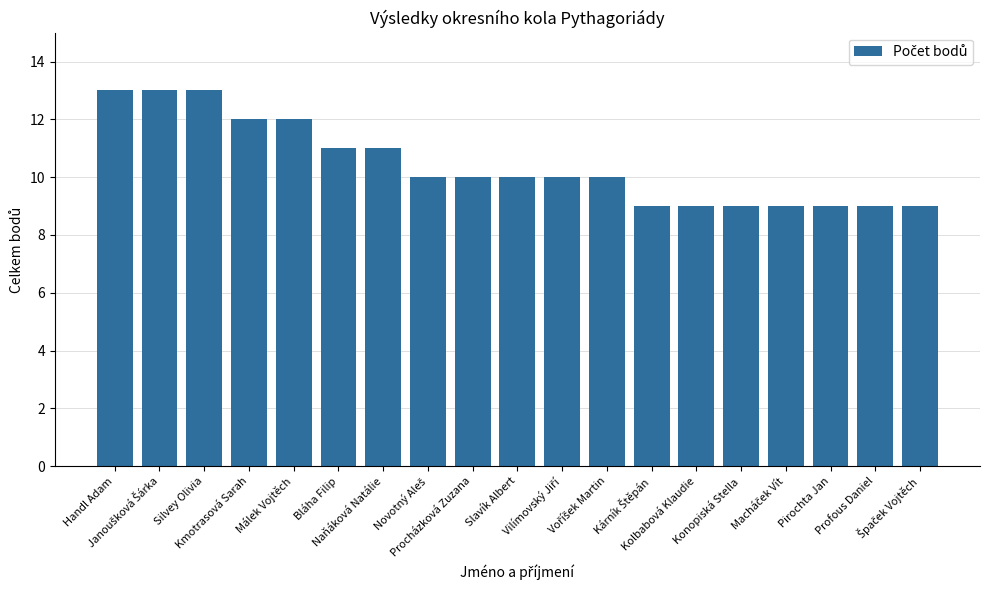

What is the value of the 1st bar from the left?

13